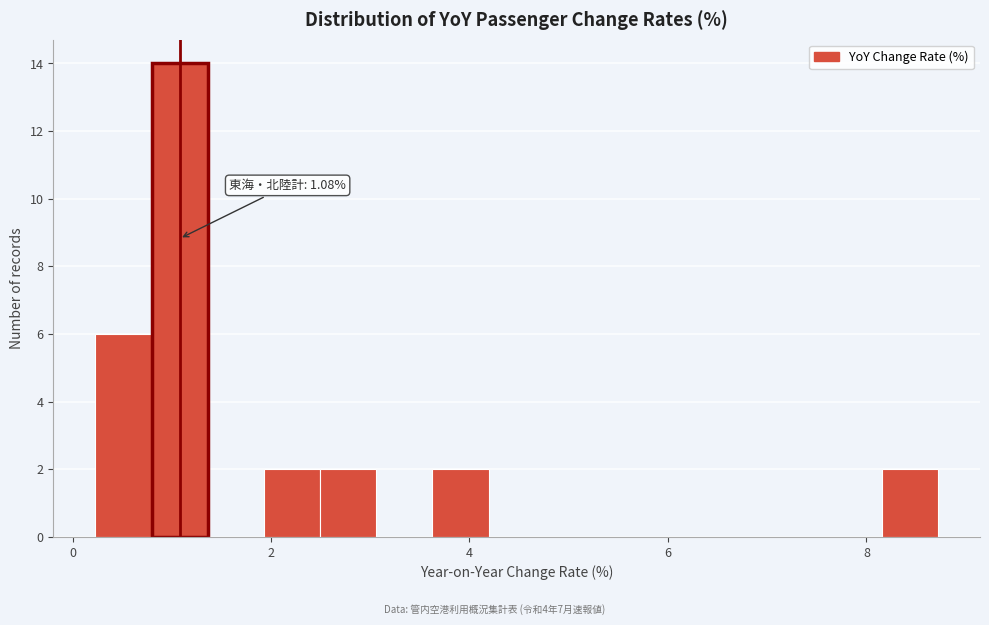

Read against the x-axis, roughly where is the centre of the tallest bar?

1.0